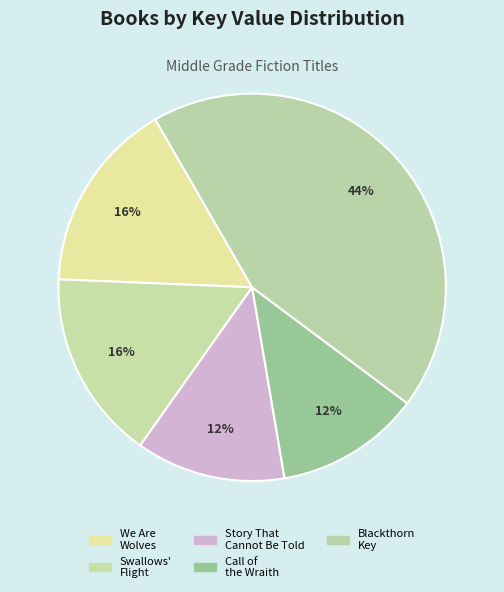

True or false: Call of the Wraith accounts for 1% of the total.

False